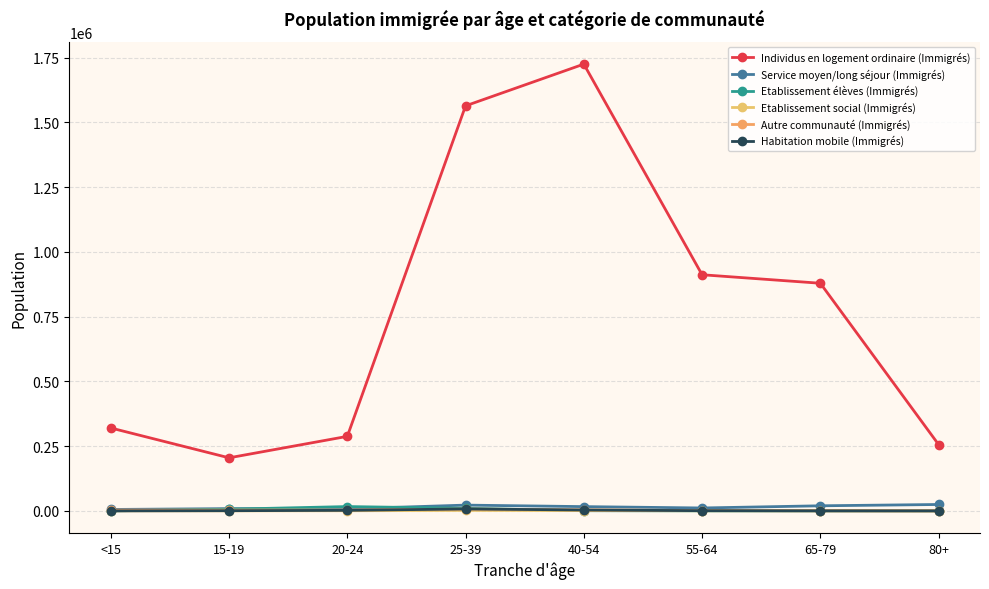

True or false: Service moyen/long séjour (Immigrés) and Individus en logement ordinaire (Immigrés) cross at least once.

False